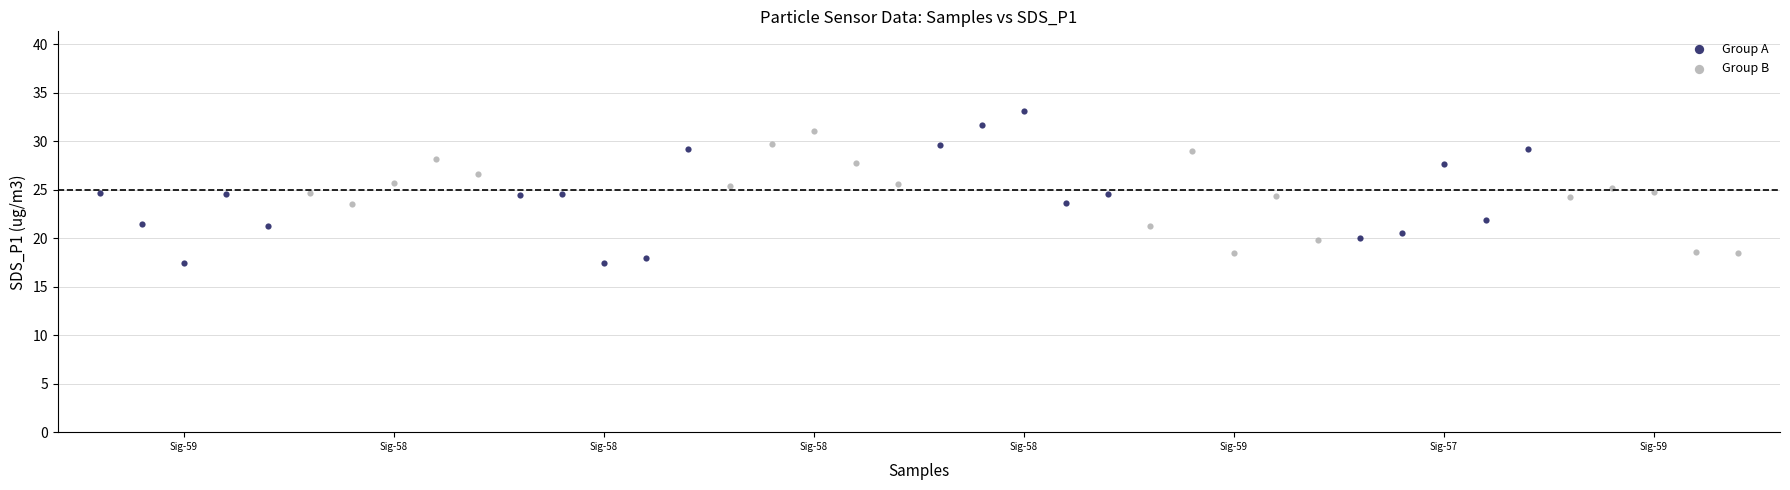

Which series reaches the maximum Y coordinate?

Group A